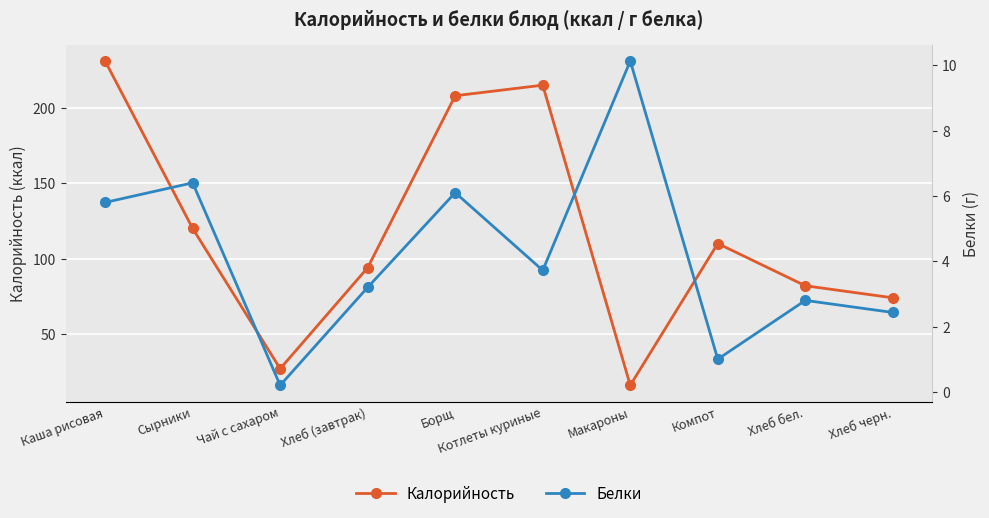

What is the minimum value shown in the chart?

0.2